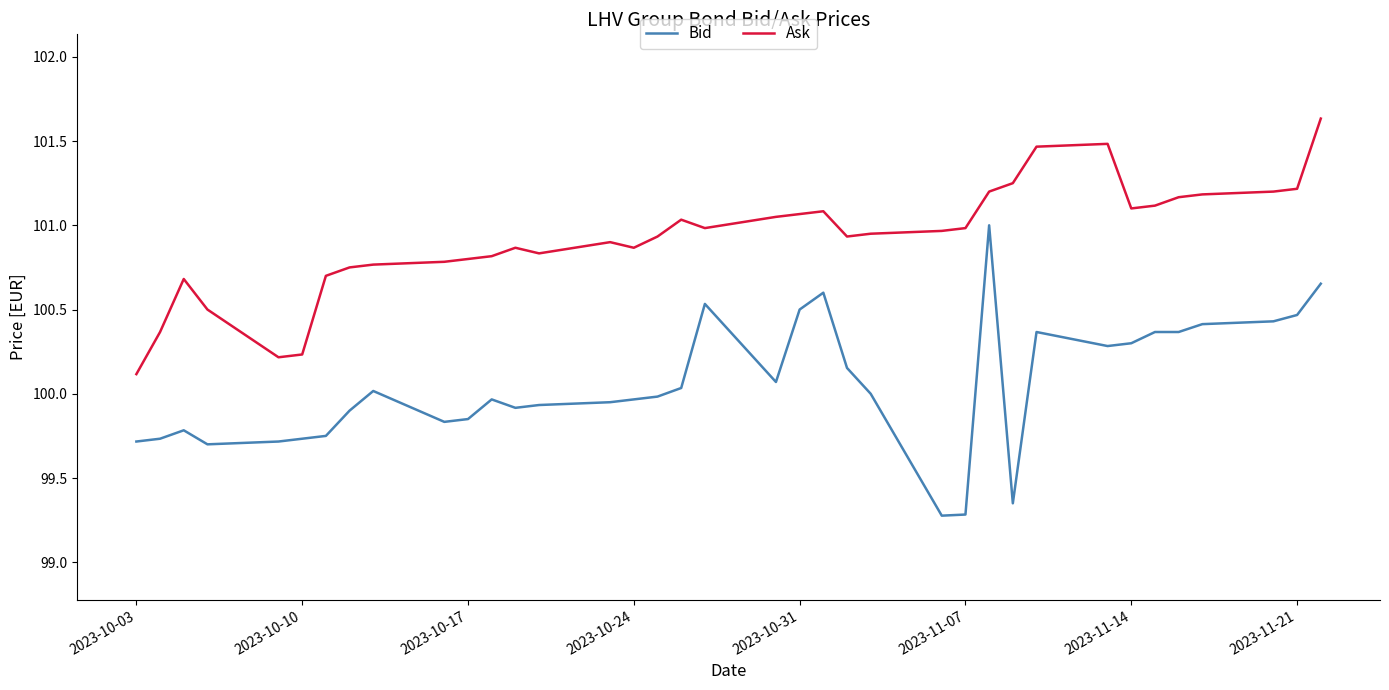

Which series has the largest range (max minus min)?

Bid